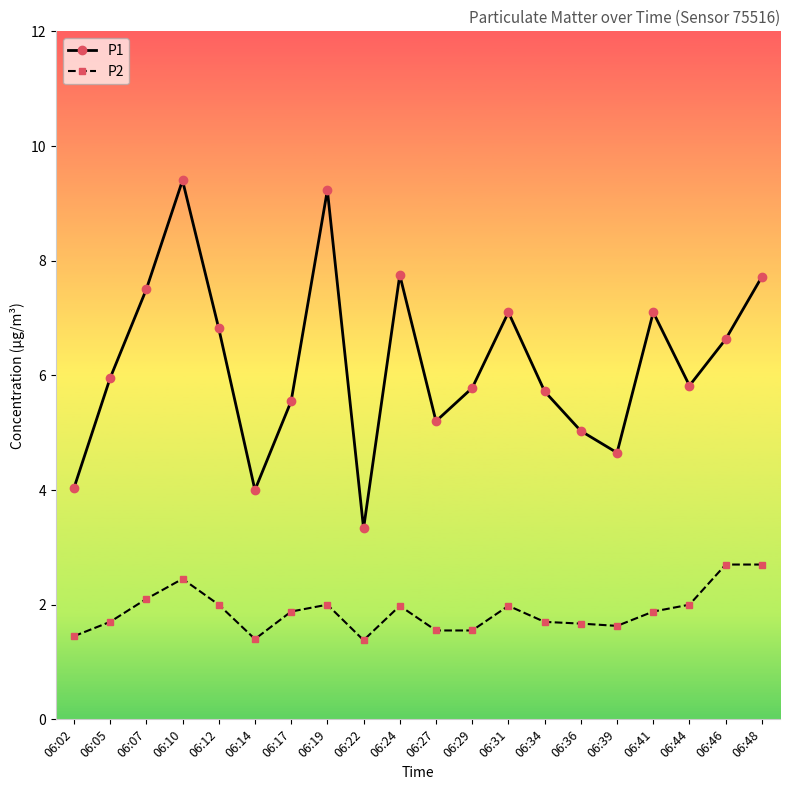

Which series has the widest spread of values?

P1